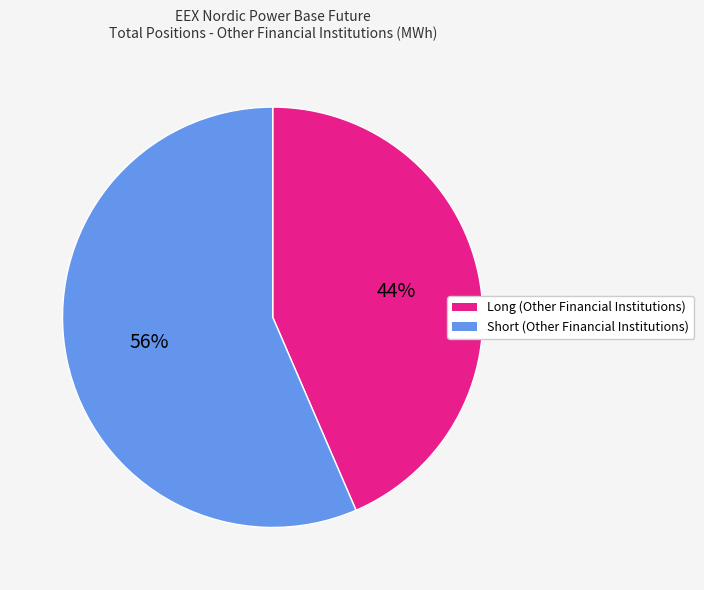

What is the ratio of the value at Short (Other Financial Institutions) to the value at Long (Other Financial Institutions)?

1.3